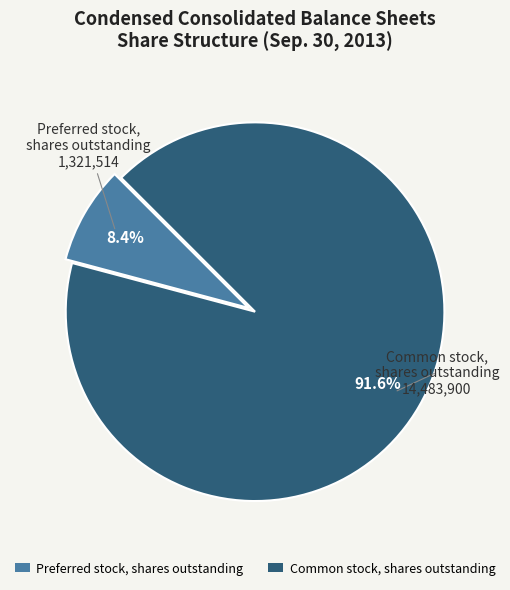

What is the majority slice?

Common stock, shares outstanding